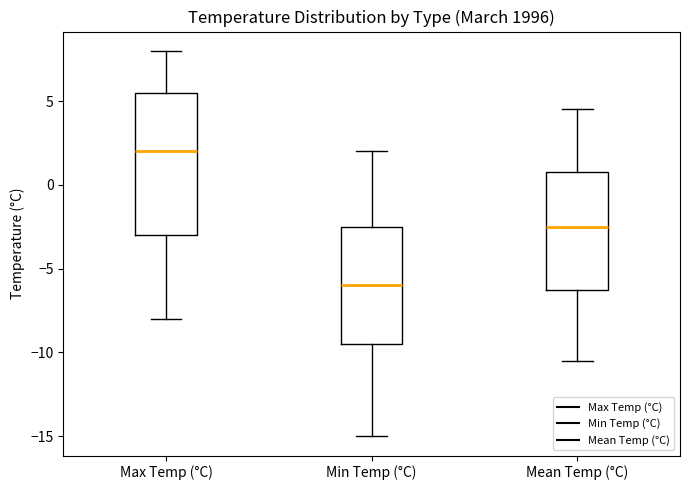

Reading left to right, transcribe this box plot: for each box, give where its median line is, the range the box spans, and where its two whiskers end, as read against the y-axis. The values are not printed on the chart, so give them approximately, as read against the axis.

Max Temp (°C): median 2.0, box -3.0 to 5.5, whiskers -8.0 to 8.0
Min Temp (°C): median -6.0, box -9.5 to -2.5, whiskers -15.0 to 2.0
Mean Temp (°C): median -2.5, box -6.0 to 1.0, whiskers -10.5 to 4.5